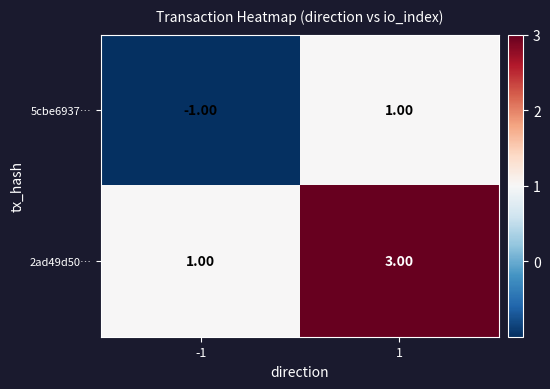

List the series in order of their peak value, lowest first.

5cbe6937…, 2ad49d50…